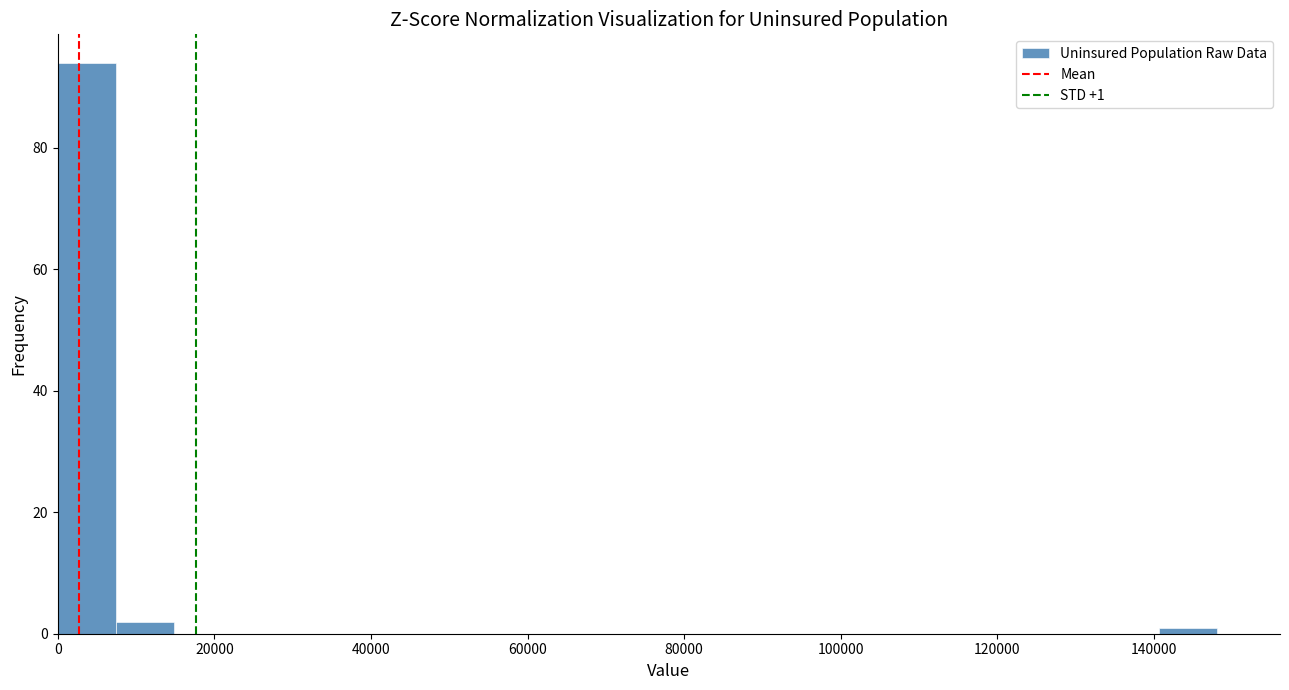

Read against the x-axis, roughly where is the centre of the tallest bar?

4000